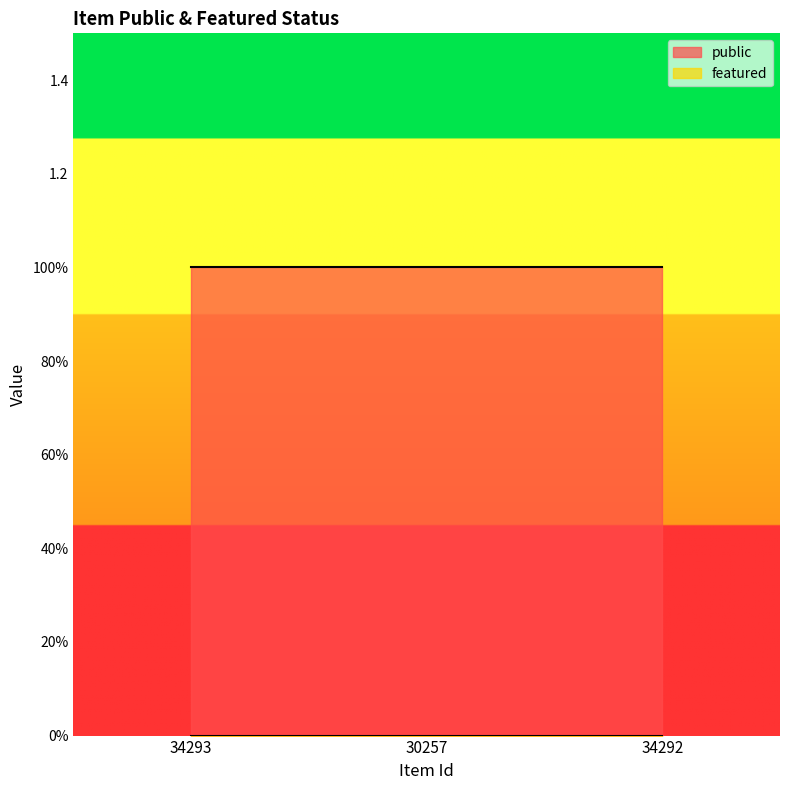

Is the value of public at 30257 greater than the value of featured at 34293?

Yes